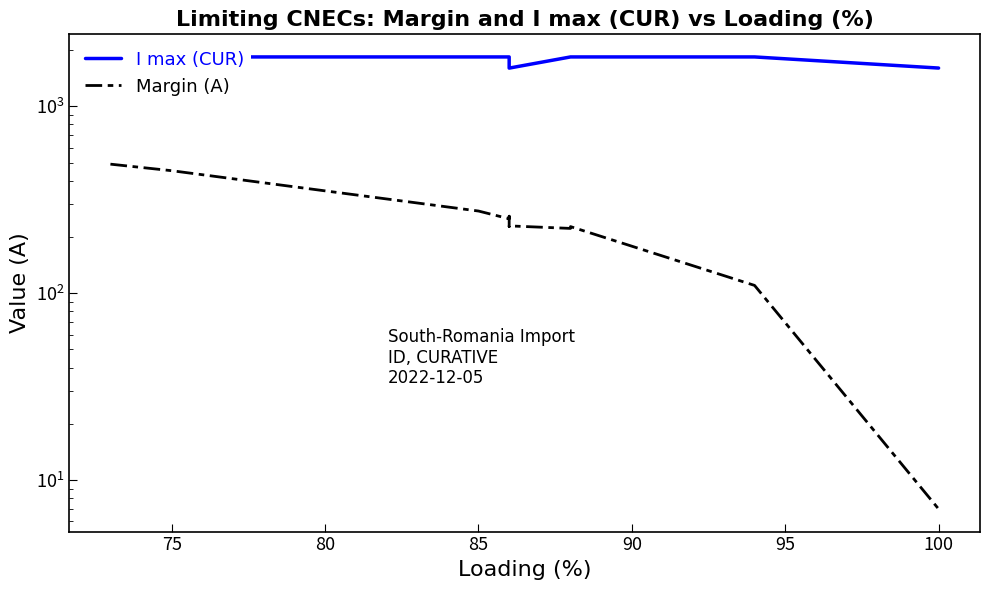

What are all the series names shown in the legend?

I max (CUR), Margin (A)